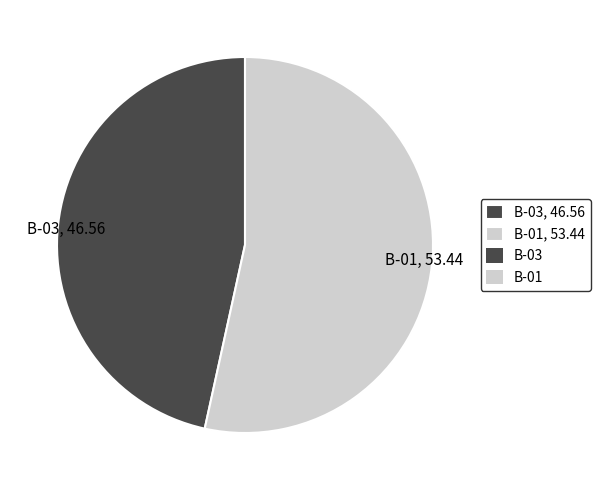

Rank the categories by value from highest to lowest.

B-01, B-03